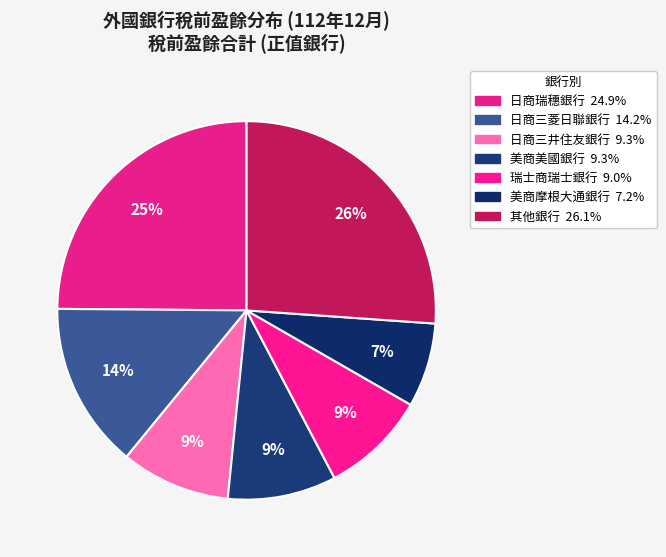

Is there a majority slice in this chart?

No